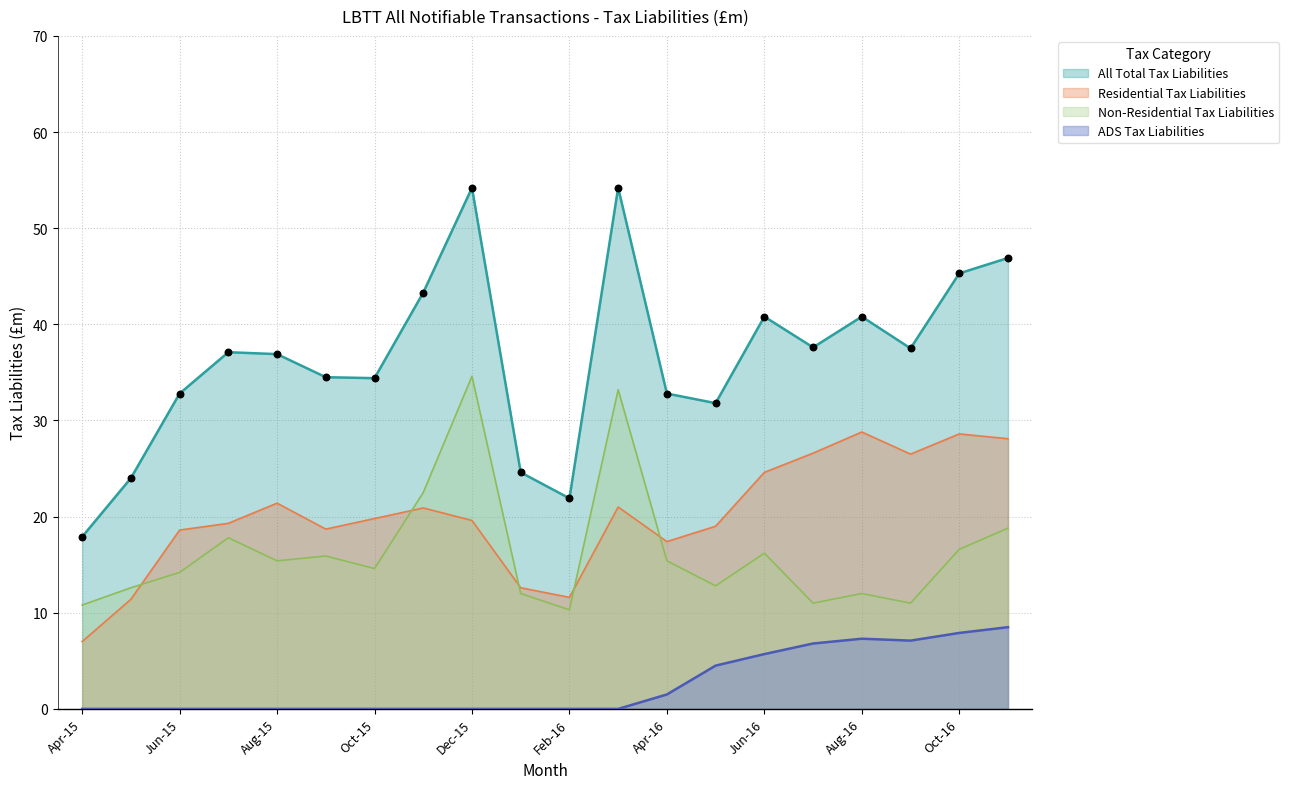

Which series has the largest total across all categories?

All Total Tax Liabilities